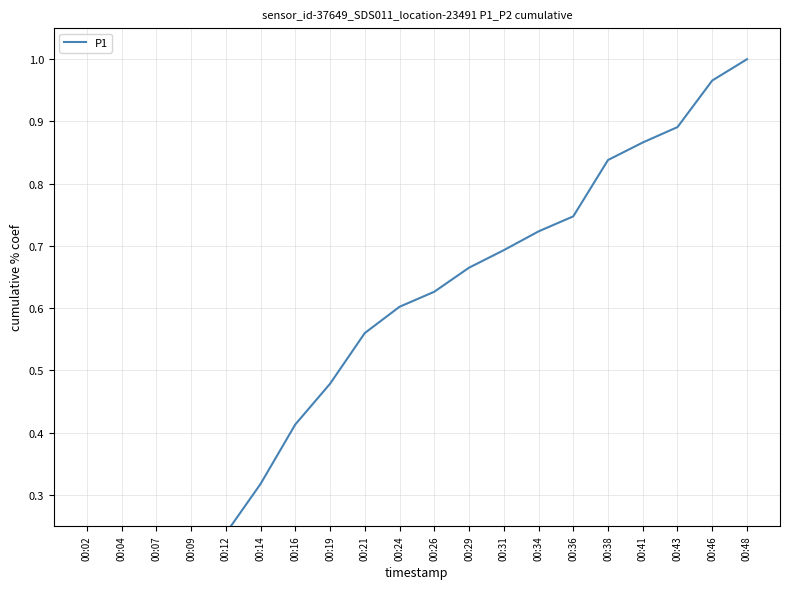

Which has a higher value, 00:36 or 00:48?

00:48